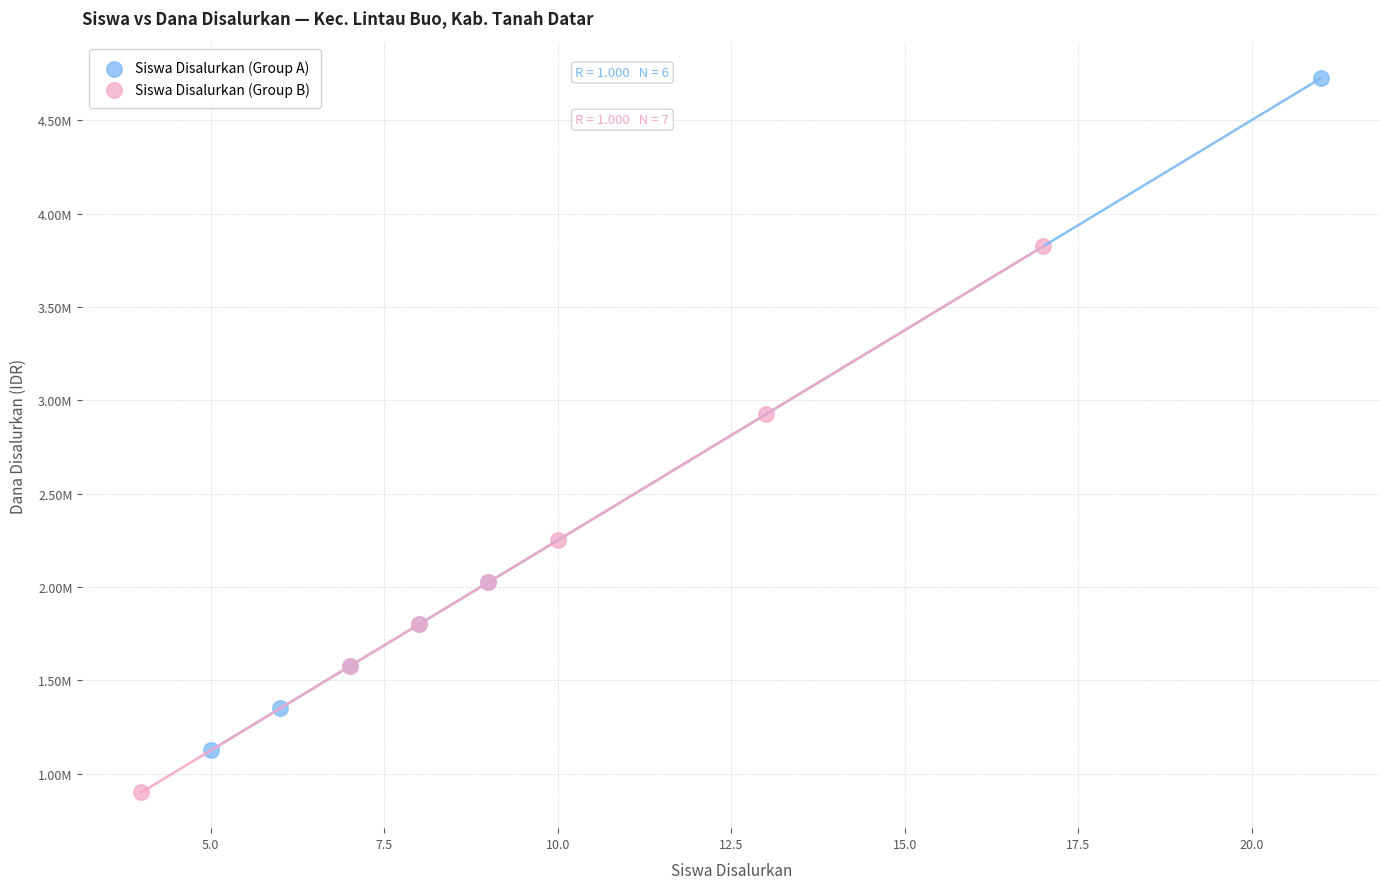

Which series reaches the maximum Y coordinate?

Siswa Disalurkan (Group A)